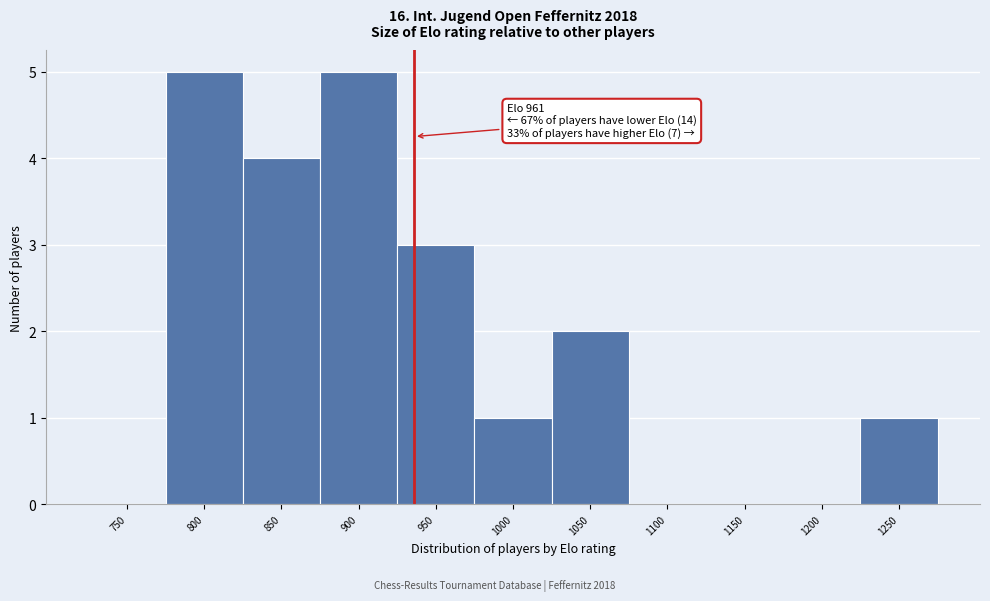

Reading left to right, what are all the values shown in this chart?

750=0	800=5	850=4	900=5	950=3	1000=1	1050=2	1100=0	1150=0	1200=0	1250=1